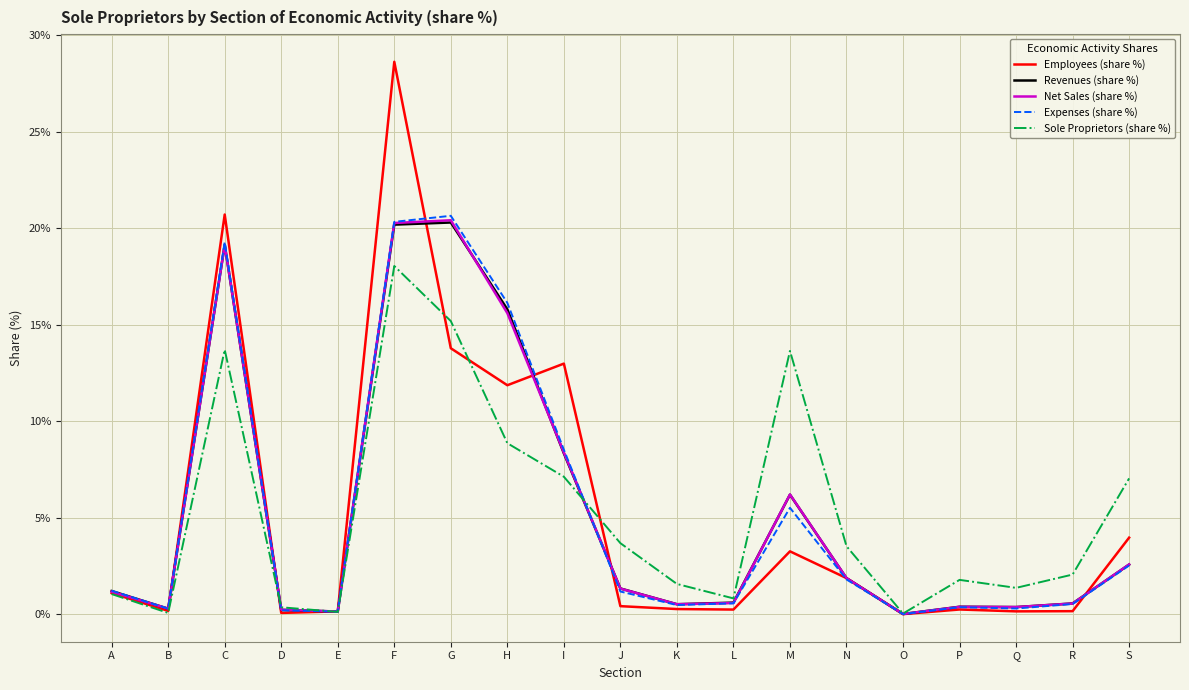

True or false: Employees (share %) has a value of 27.9 at C.

False